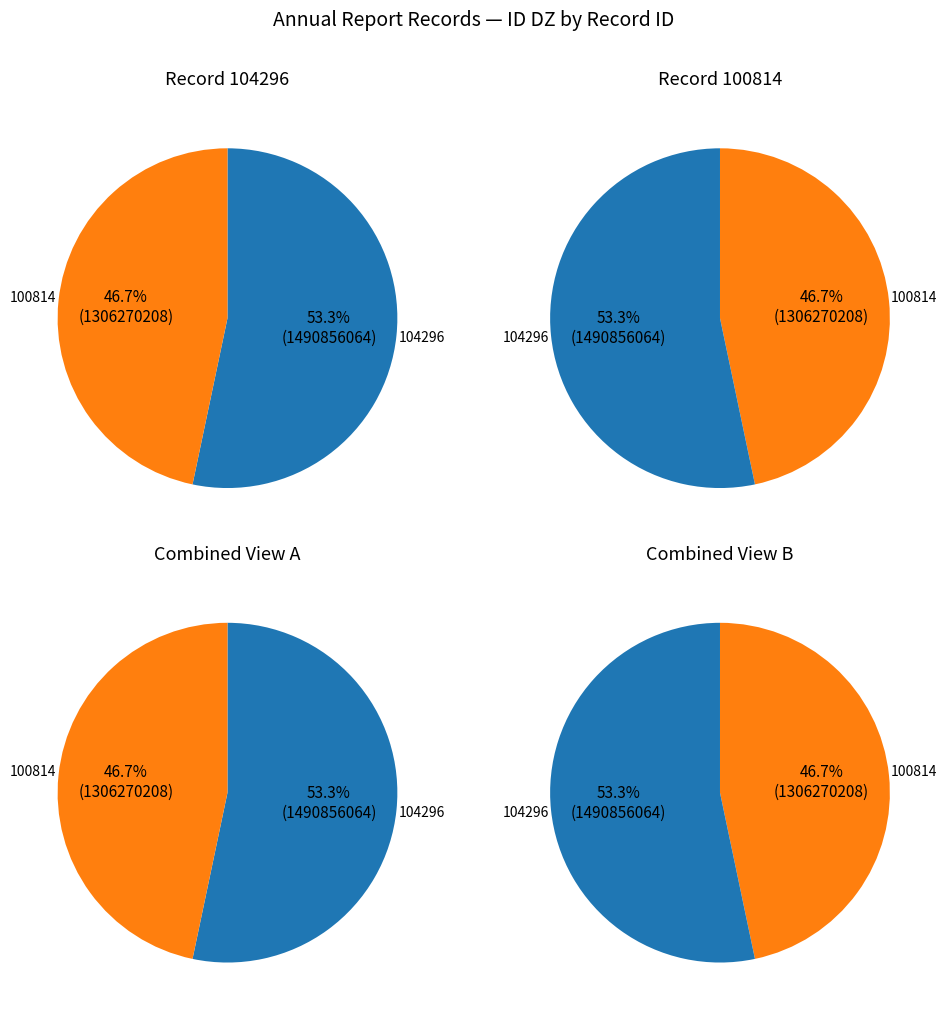

Between 100814 and 104296, which is larger?

104296